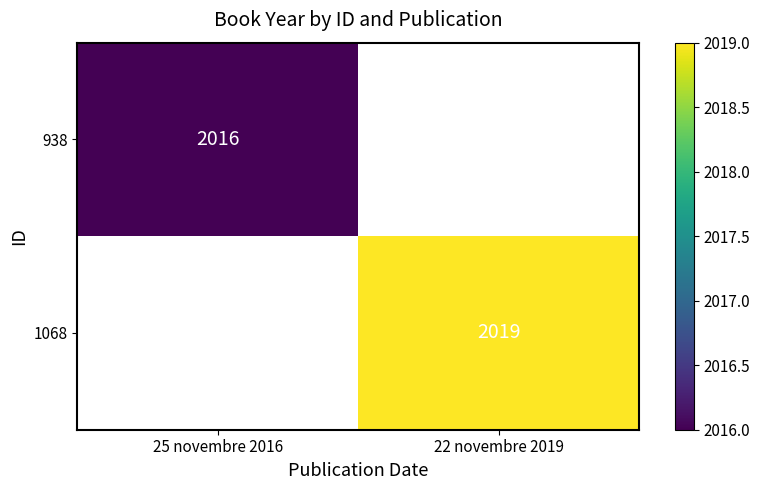

The value of 1068 at 22 novembre 2019 is 1042. True or false?

False